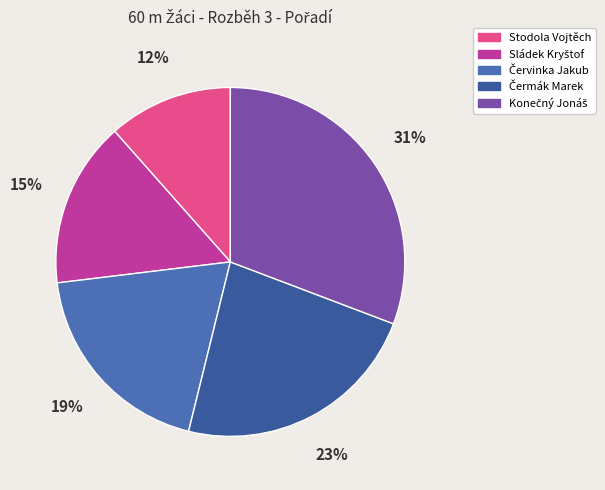

Does any single category account for the majority?

No